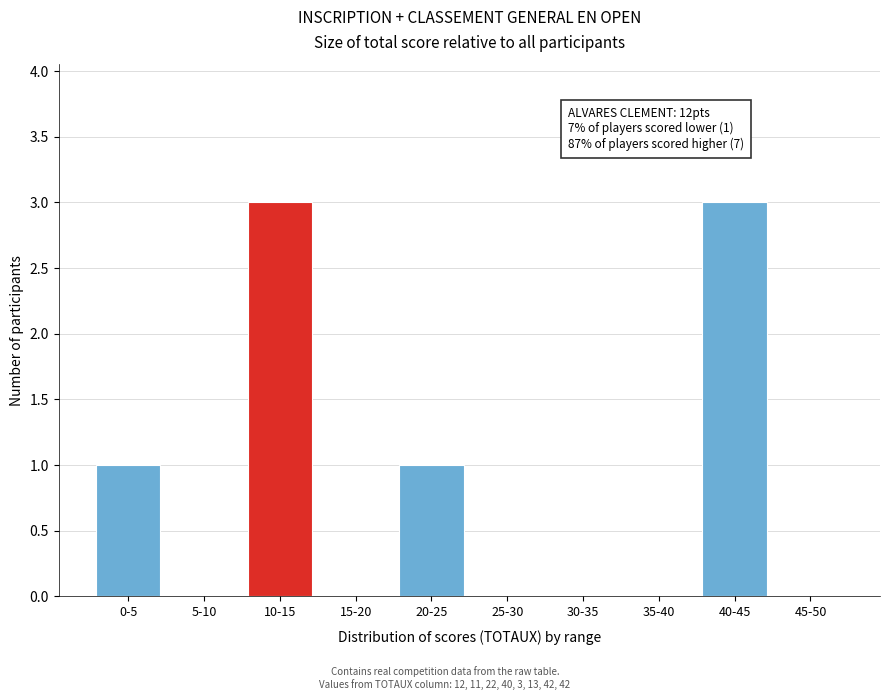

Reading left to right, extract all data points from this chart.

0-5=1	5-10=0	10-15=3	15-20=0	20-25=1	25-30=0	30-35=0	35-40=0	40-45=3	45-50=0